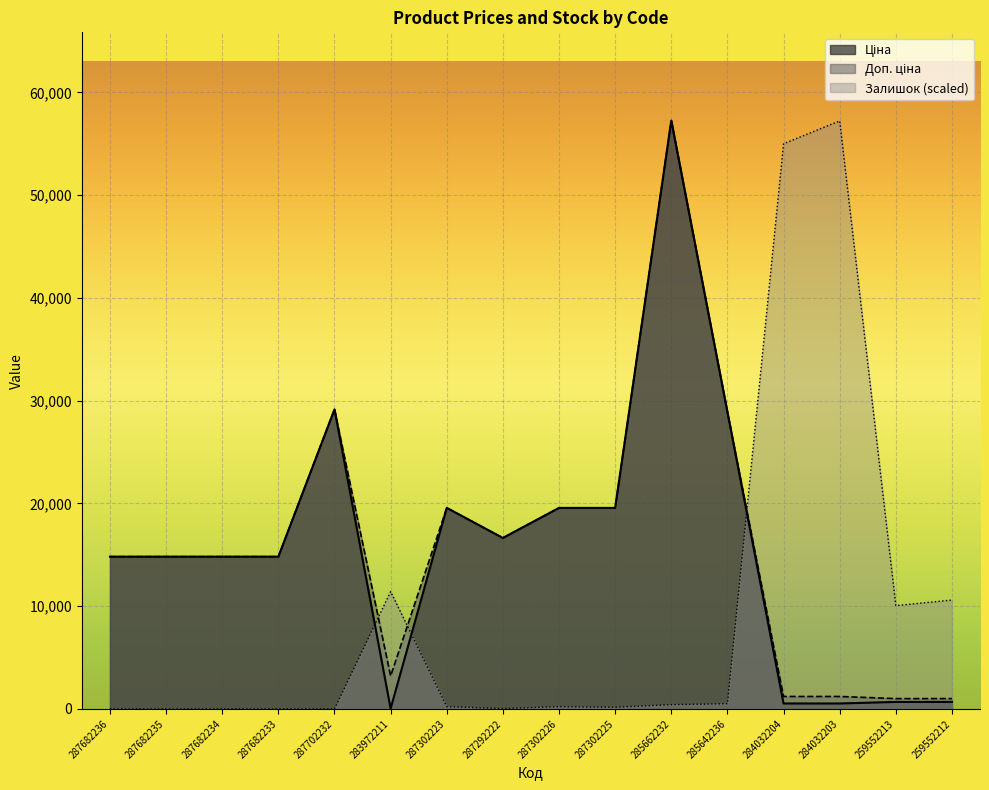

How many interior local peaks does the Доп. ціна series have?

3